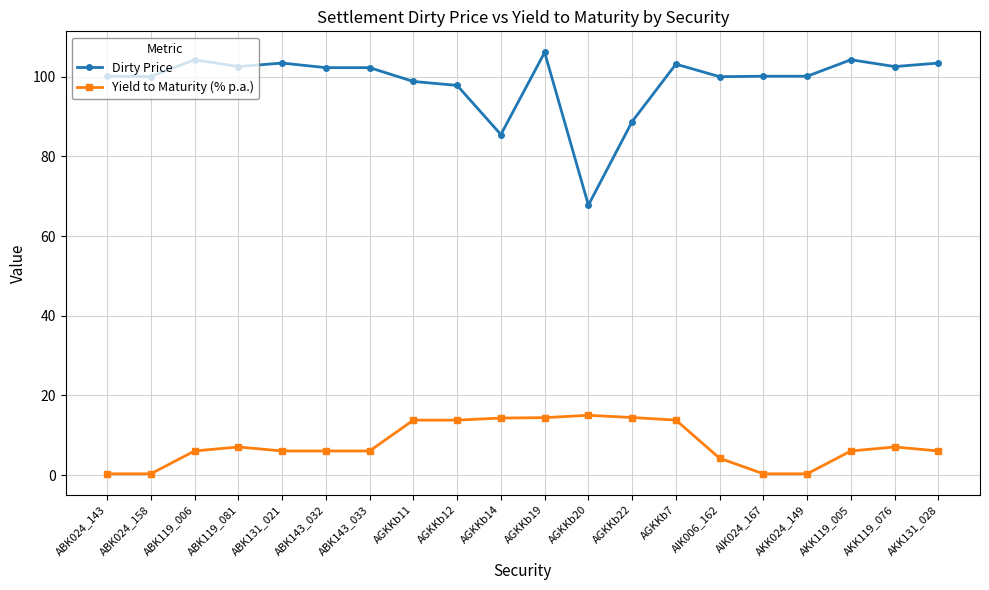

At which category does the chart reach its peak across all series?

AGKKb19